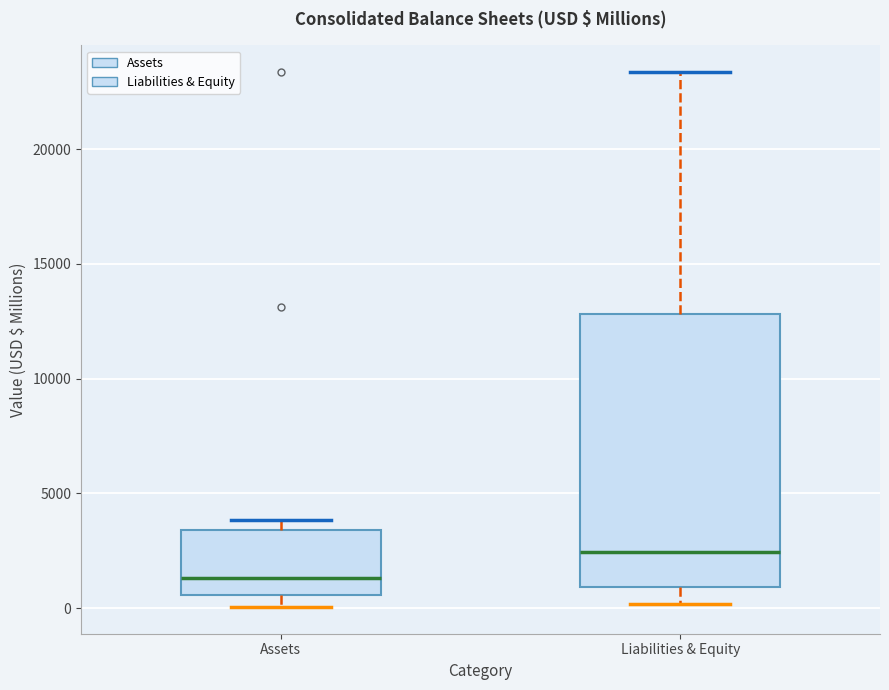

Which box's median line is the highest?

Liabilities & Equity